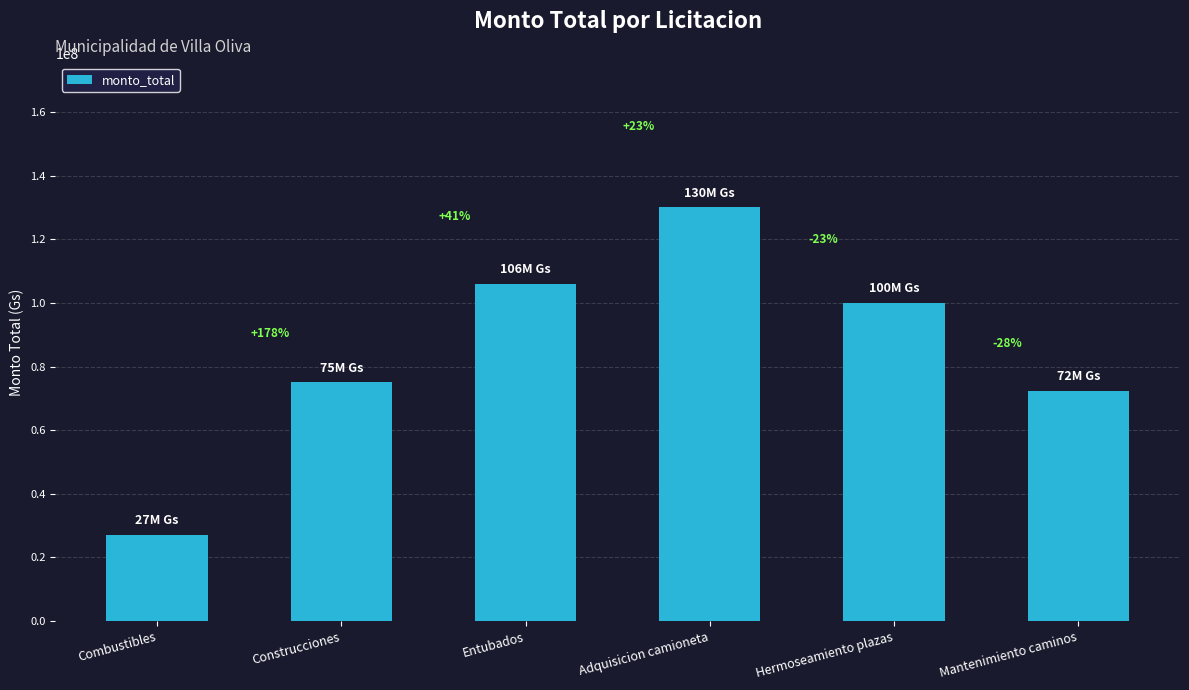

What is the value of the 2nd bar from the left?

75000000